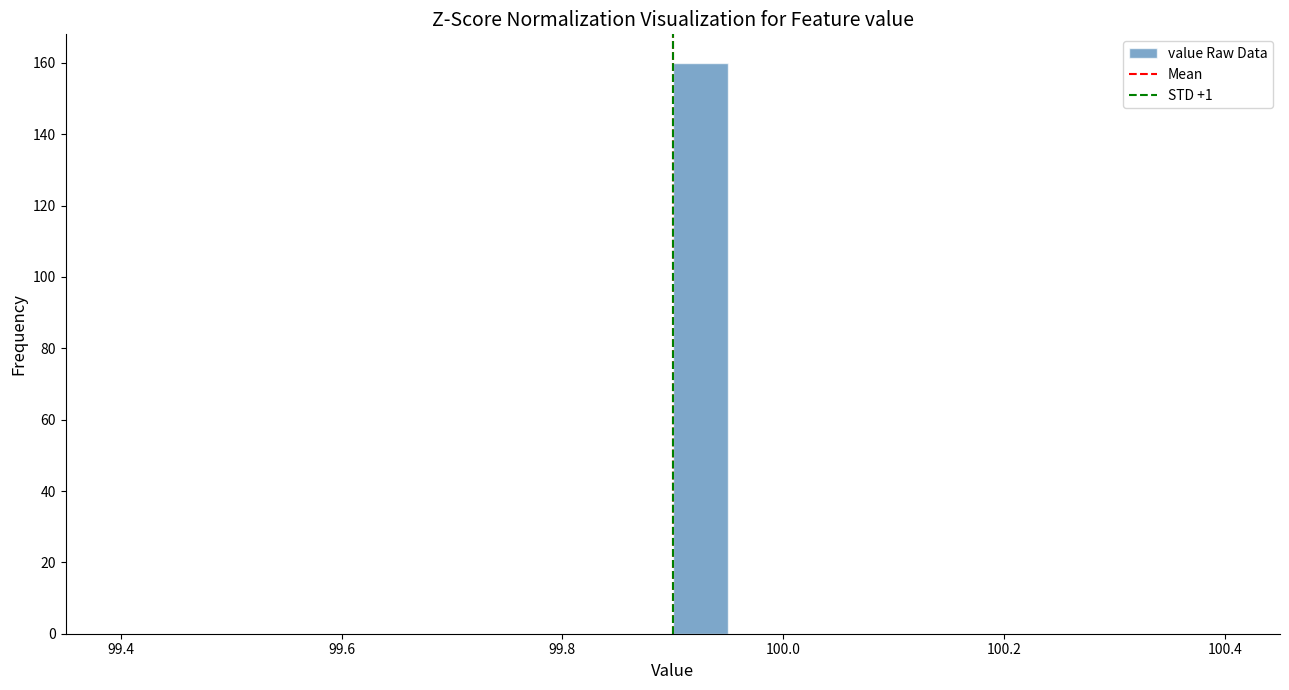

Around what value on the x-axis is the tallest bar? Give the approximate position of its centre, as read against the axis.

99.92